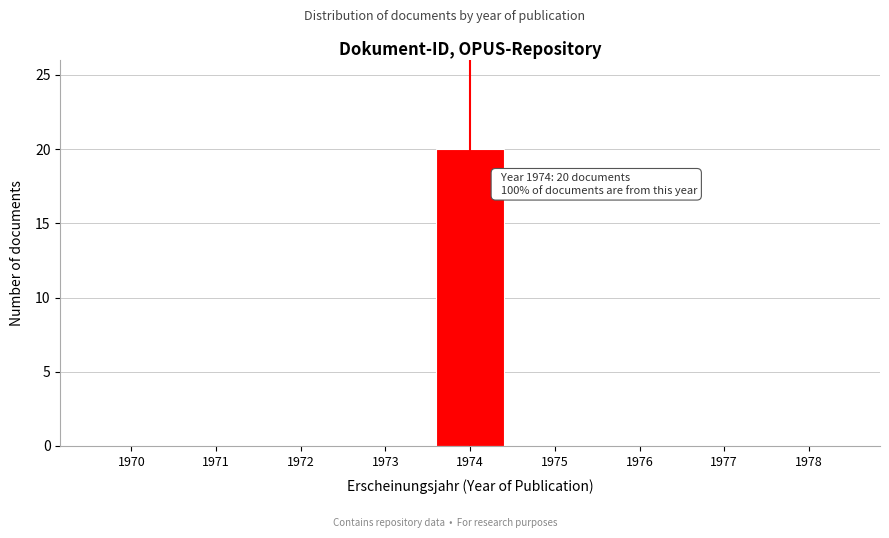

Reading left to right, list all the values displayed in this chart.

1970=0	1971=0	1972=0	1973=0	1974=20	1975=0	1976=0	1977=0	1978=0